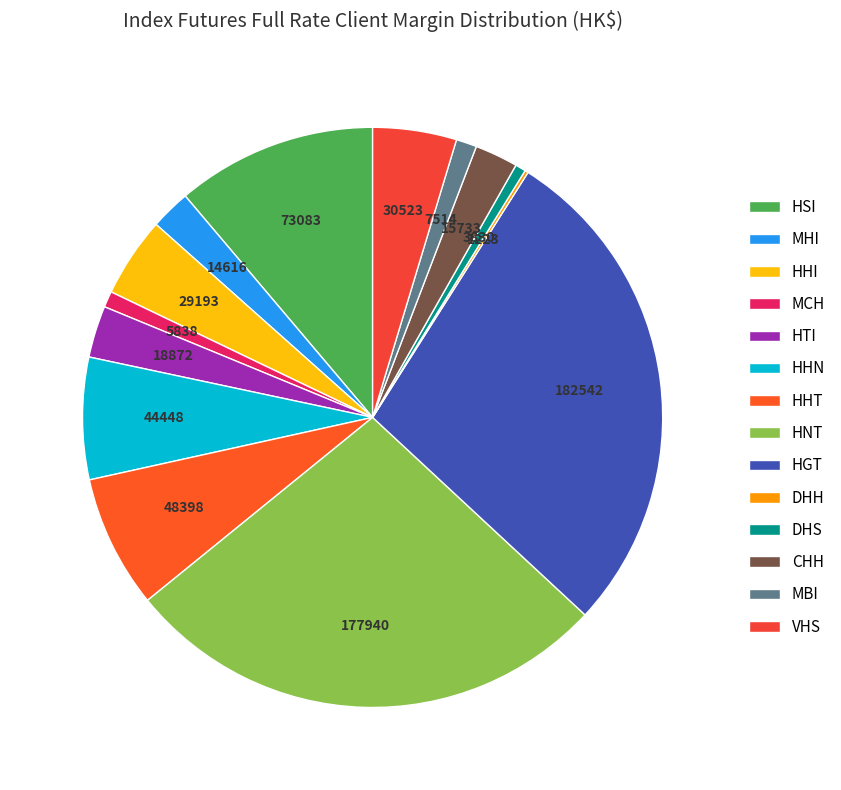

Is the sum of HSI and DHS greater than half?

No